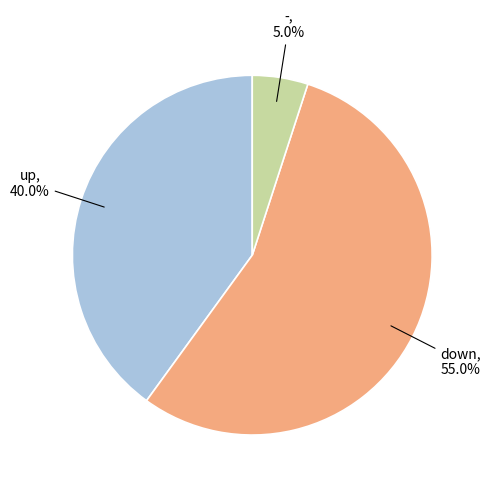

Does any single category account for the majority?

Yes